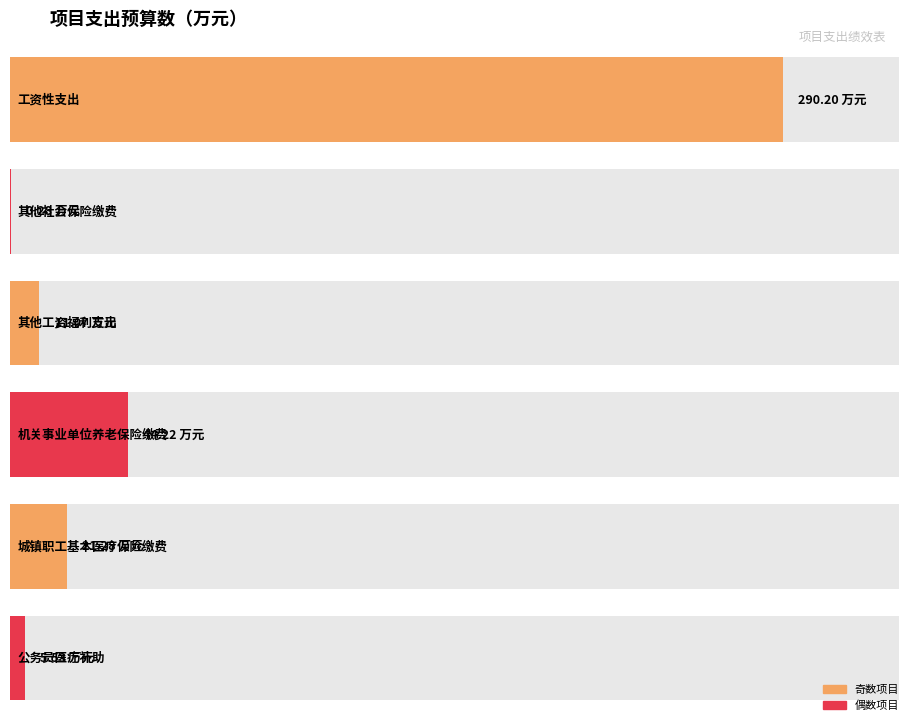

The chart shows a value of 9.9 at 公务员医疗补助. True or false?

False